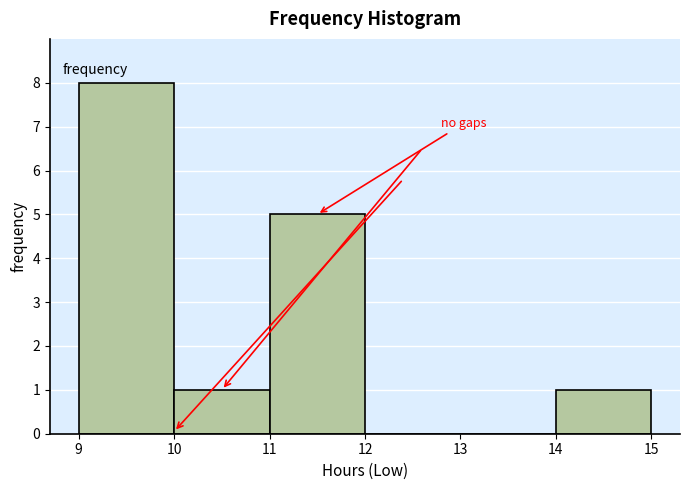

What is the height of the bar covering 9 to 10 on the x-axis? The values are not printed on the chart, so give them approximately, as read against the axis.

8